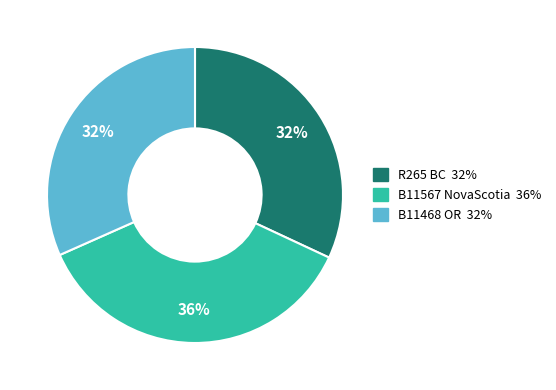

Count the number of slices in the pie.

3